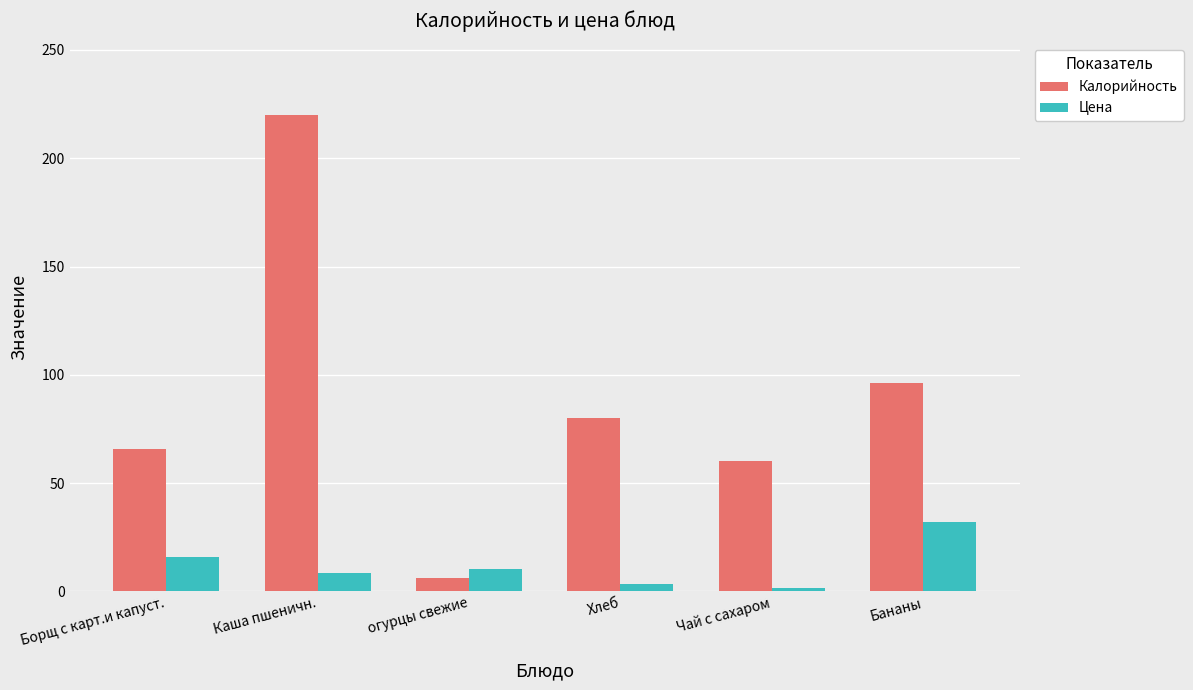

Does the chart contain stacked bars?

No